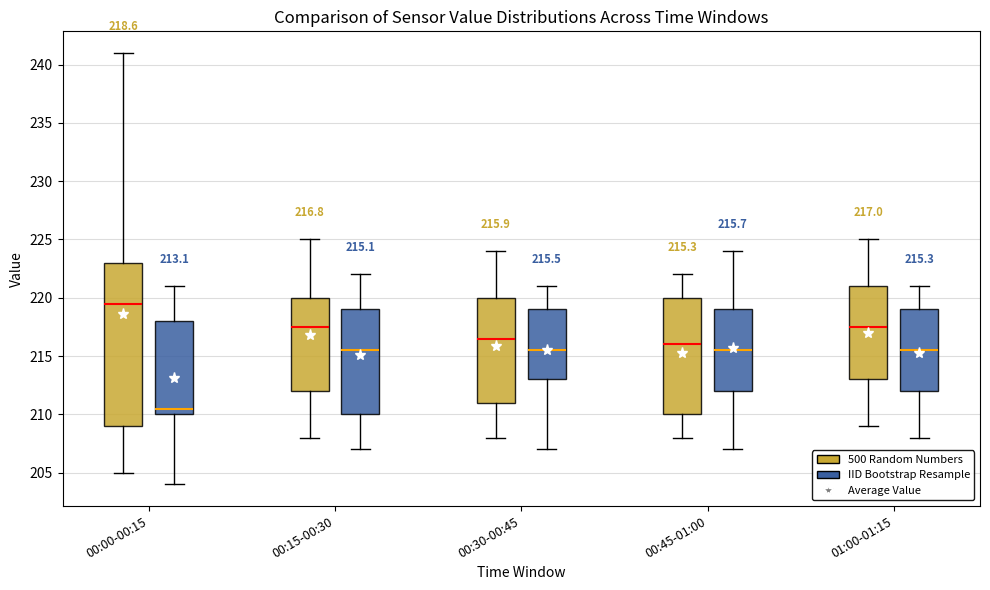

Which box has the lowest median line?

00:00-00:15 (IID Bootstrap Resample)